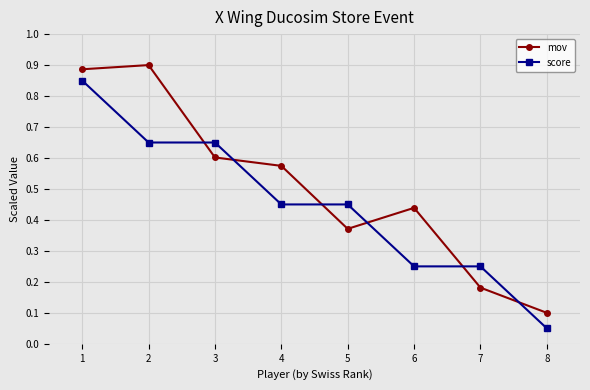

Is it true that score equals 0.0 at 8?

False